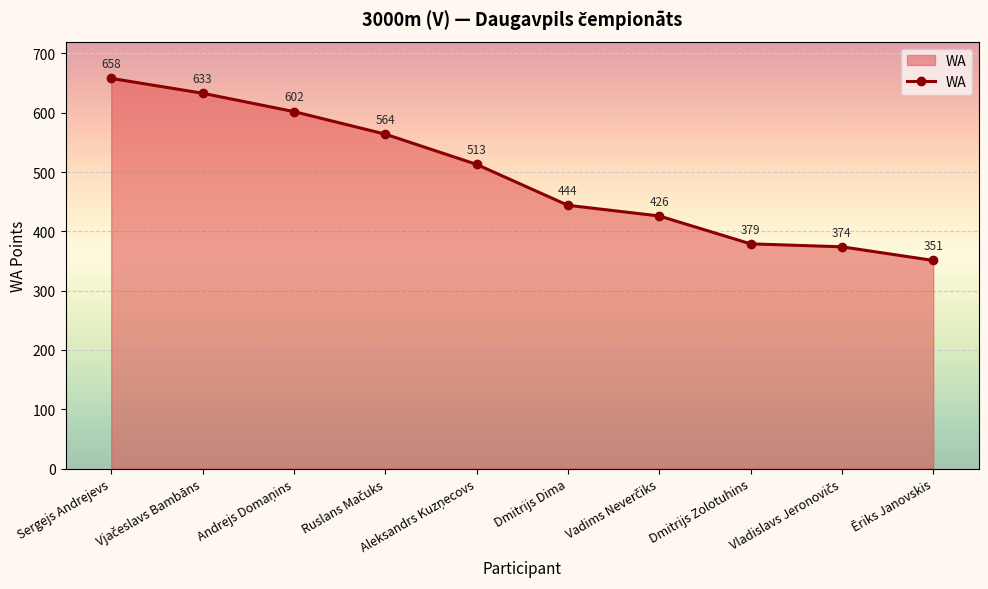

The value at Ēriks Janovskis is 351. True or false?

True